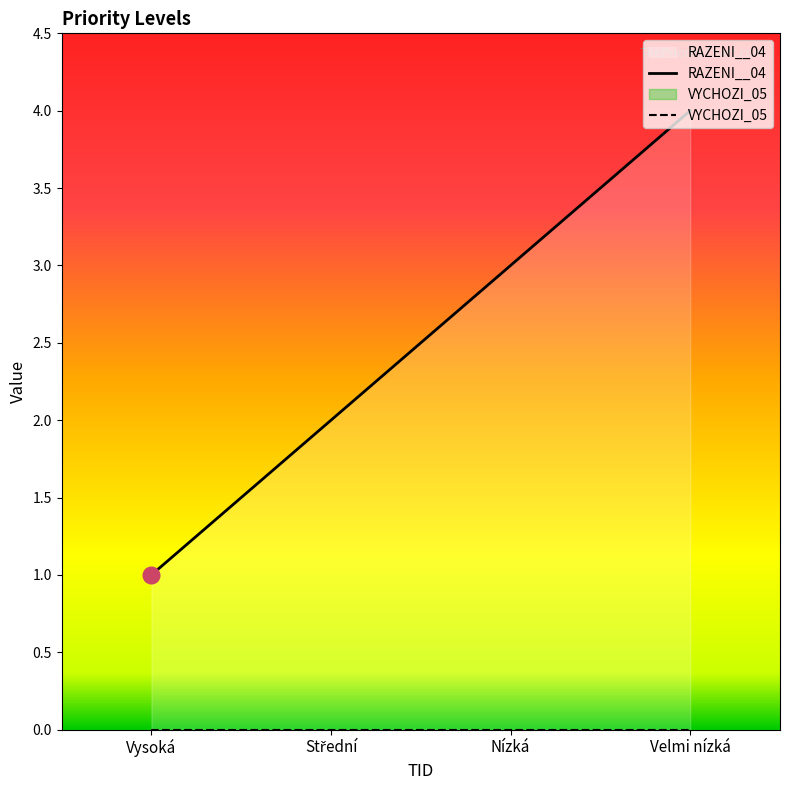

Is it true that the value at Vysoká is 1?

True